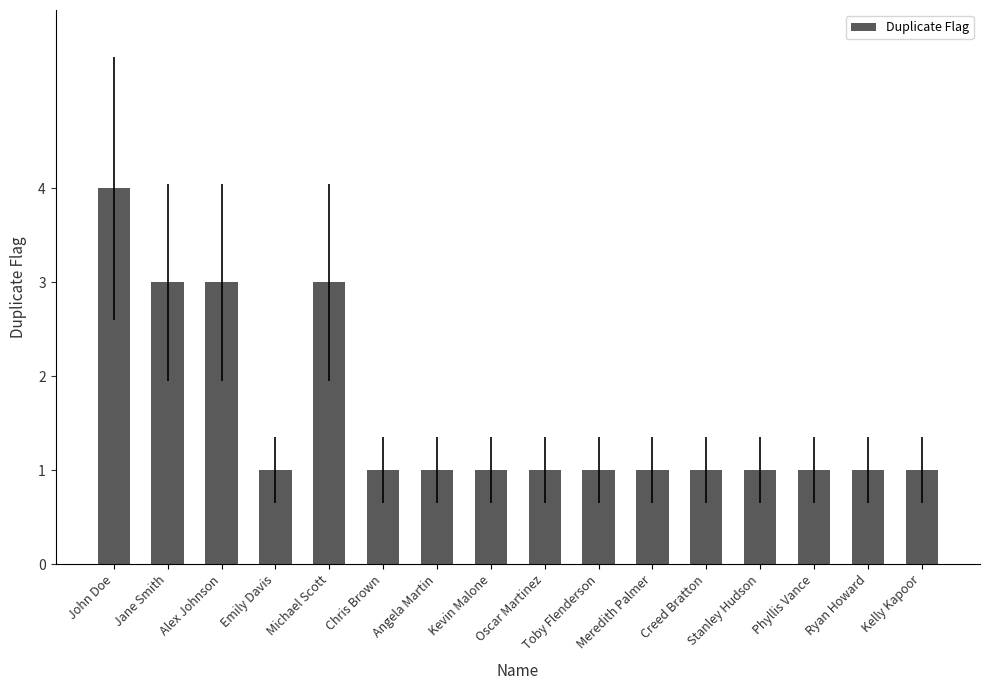

Reading left to right, list all the values displayed in this chart.

4	3	3	1	3	1	1	1	1	1	1	1	1	1	1	1